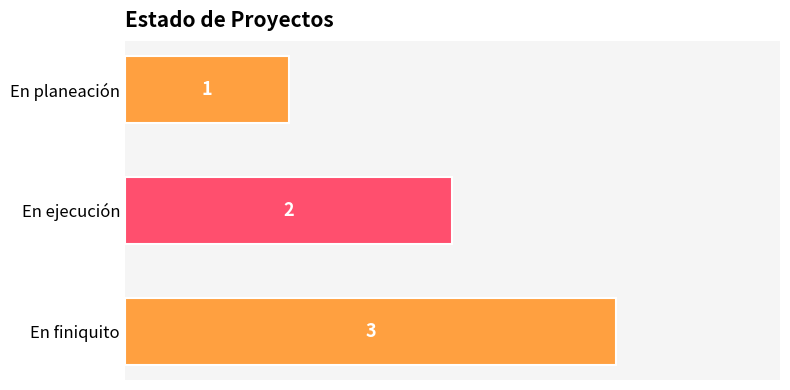

True or false: the data shows 3 at En ejecución.

False